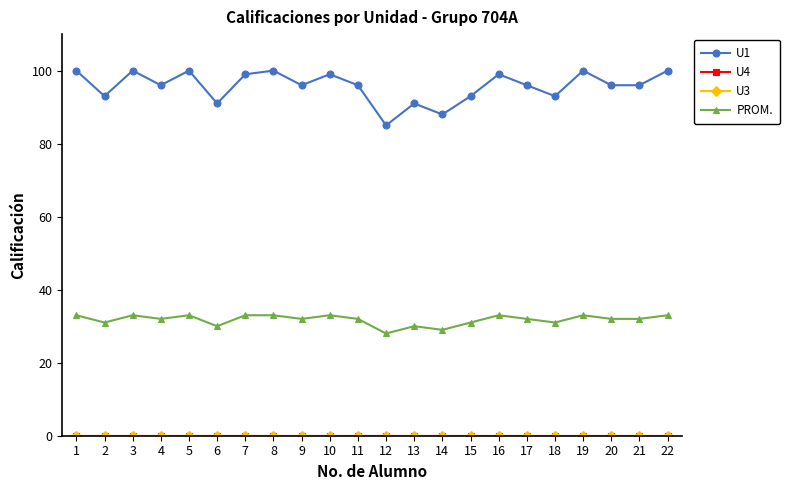

Reading left to right, what are all the values shown in this chart?

U1: 100	93	100	96	100	91	99	100	96	99	96	85	91	88	93	99	96	93	100	96	96	100
U4: 0	0	0	0	0	0	0	0	0	0	0	0	0	0	0	0	0	0	0	0	0	0
U3: 0	0	0	0	0	0	0	0	0	0	0	0	0	0	0	0	0	0	0	0	0	0
PROM.: 33	31	33	32	33	30	33	33	32	33	32	28	30	29	31	33	32	31	33	32	32	33